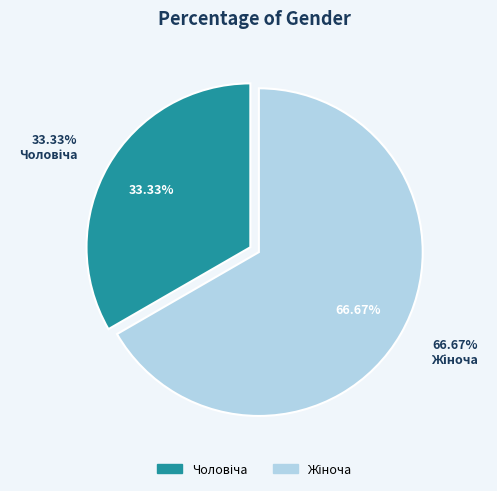

What is the largest slice in the pie chart?

Жіноча